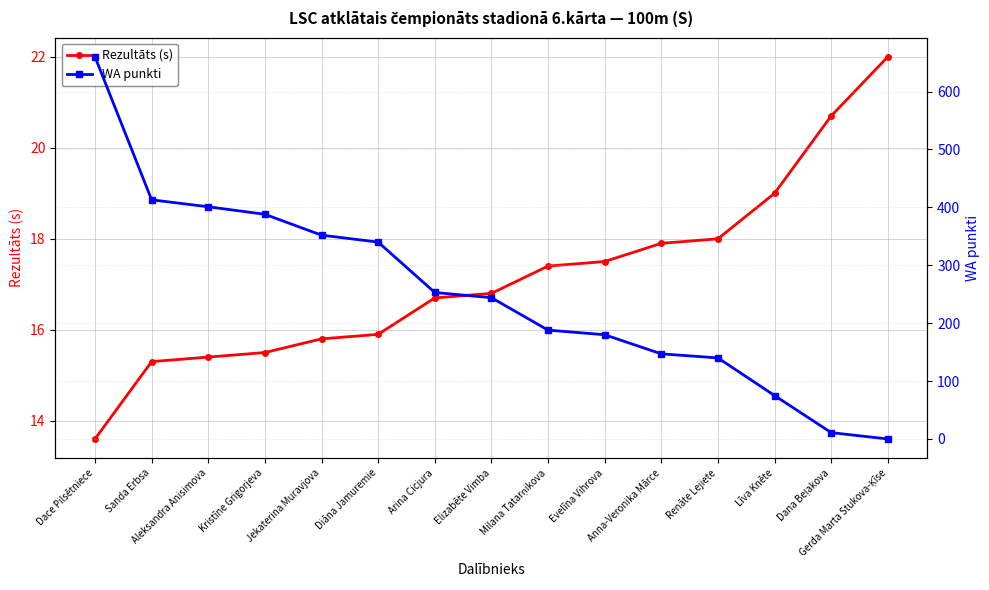

Rank the categories by WA punkti value from lowest to highest.

Gerda Marta Stukova-Ķīse, Dana Beļakova, Līva Knēte, Renāte Lejiete, Anna-Veronika Mārce, Evelīna Vihrova, Milana Tatarņikova, Elizabēte Vimba, Arina Cicjura, Diāna Jamuremie, Jekaterina Muravjova, Kristīne Grigorjeva, Aleksandra Anisimova, Sanda Erbsa, Dace Pilsētniece